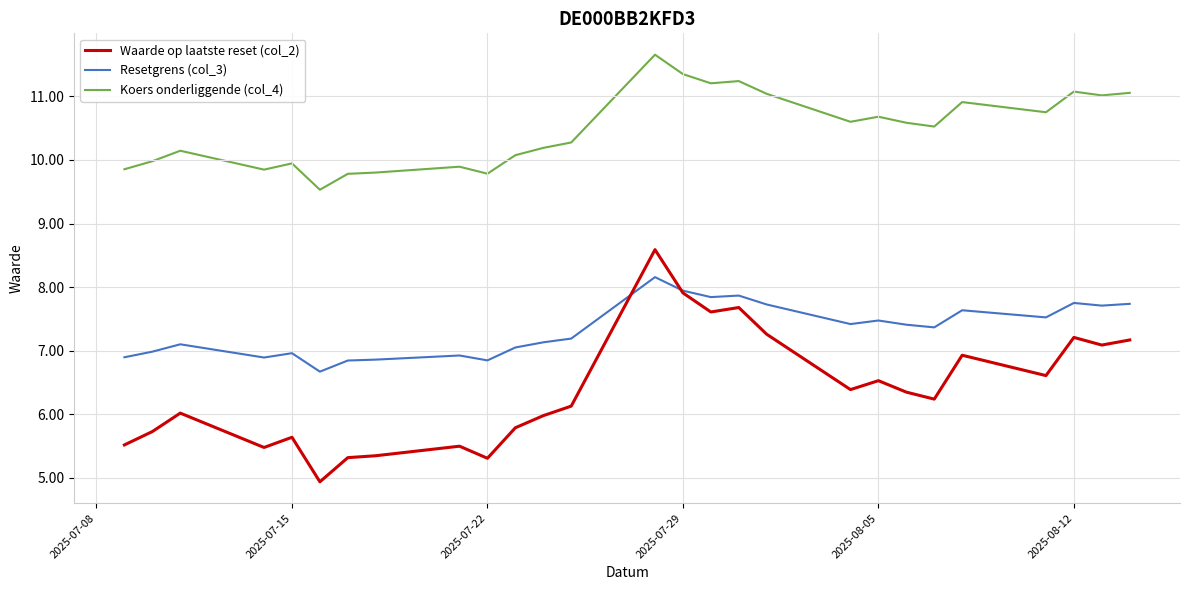

Which series has the largest range (max minus min)?

Waarde op laatste reset (col_2)